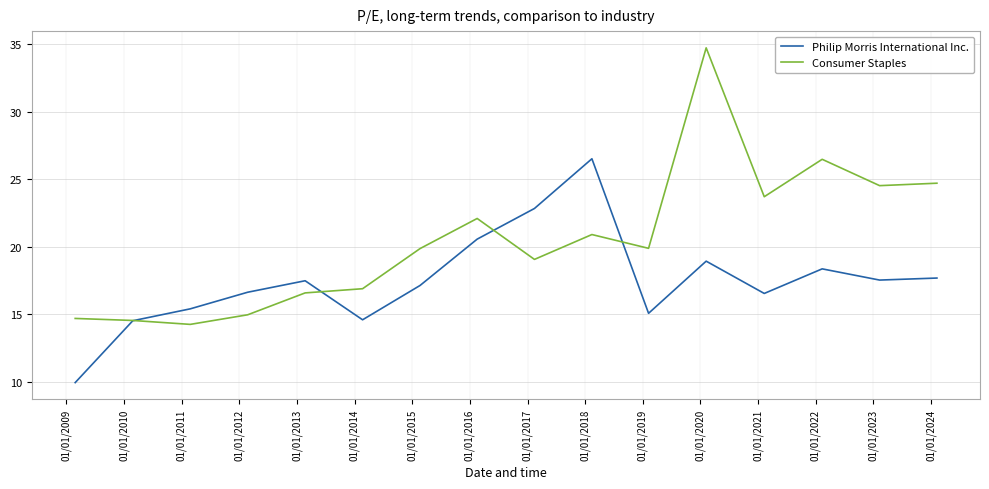

How many lines are shown in the chart?

2